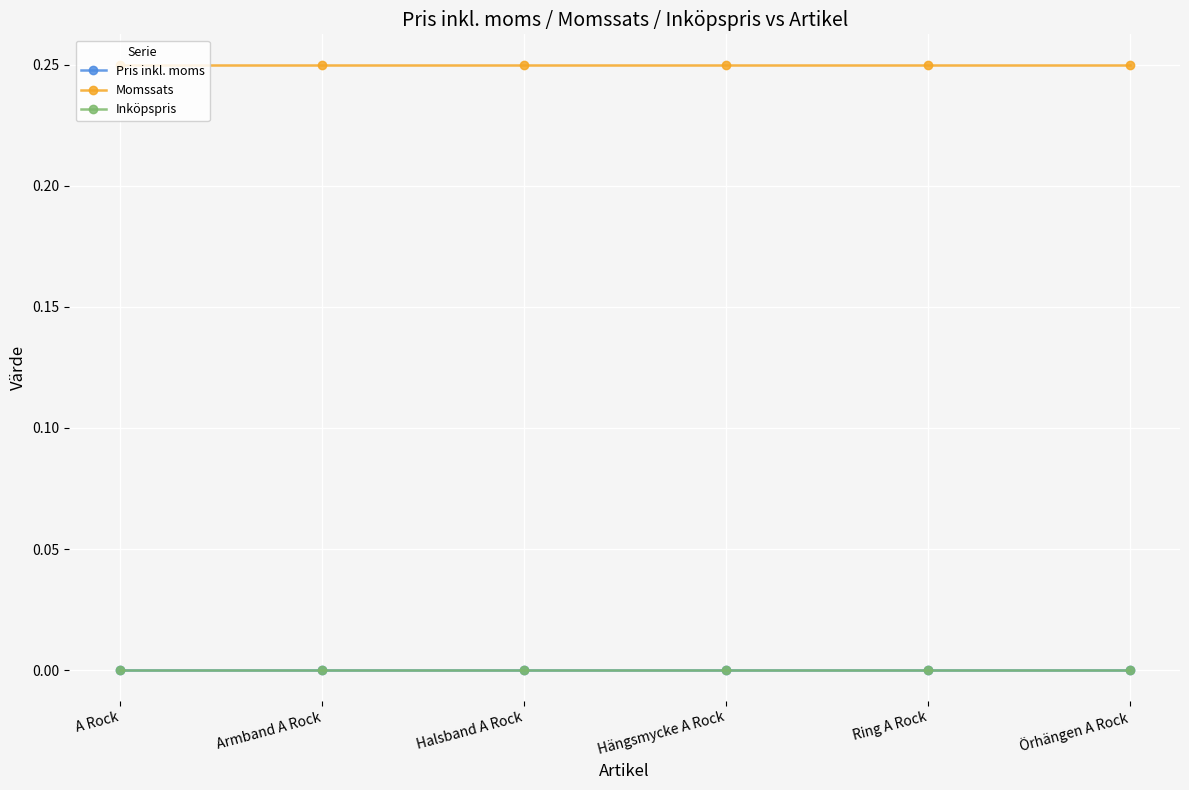

Does the chart have visible grid lines?

Yes